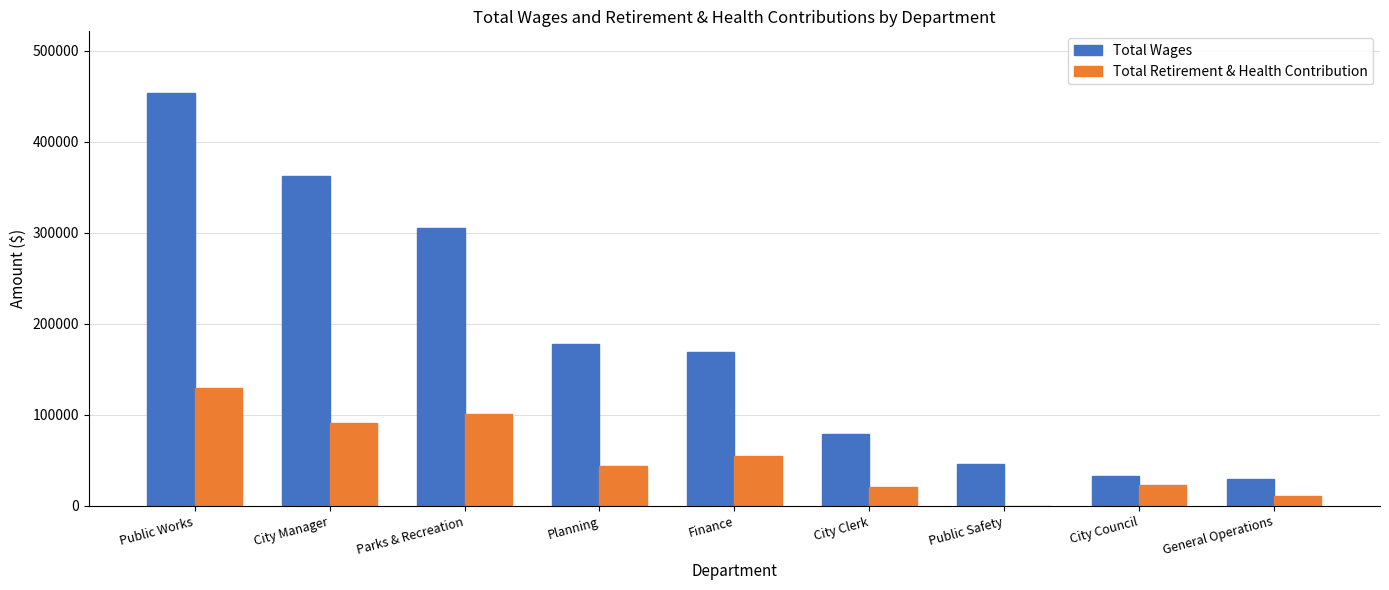

Is the value of Total Retirement & Health Contribution at City Clerk greater than the value of Total Wages at City Manager?

No